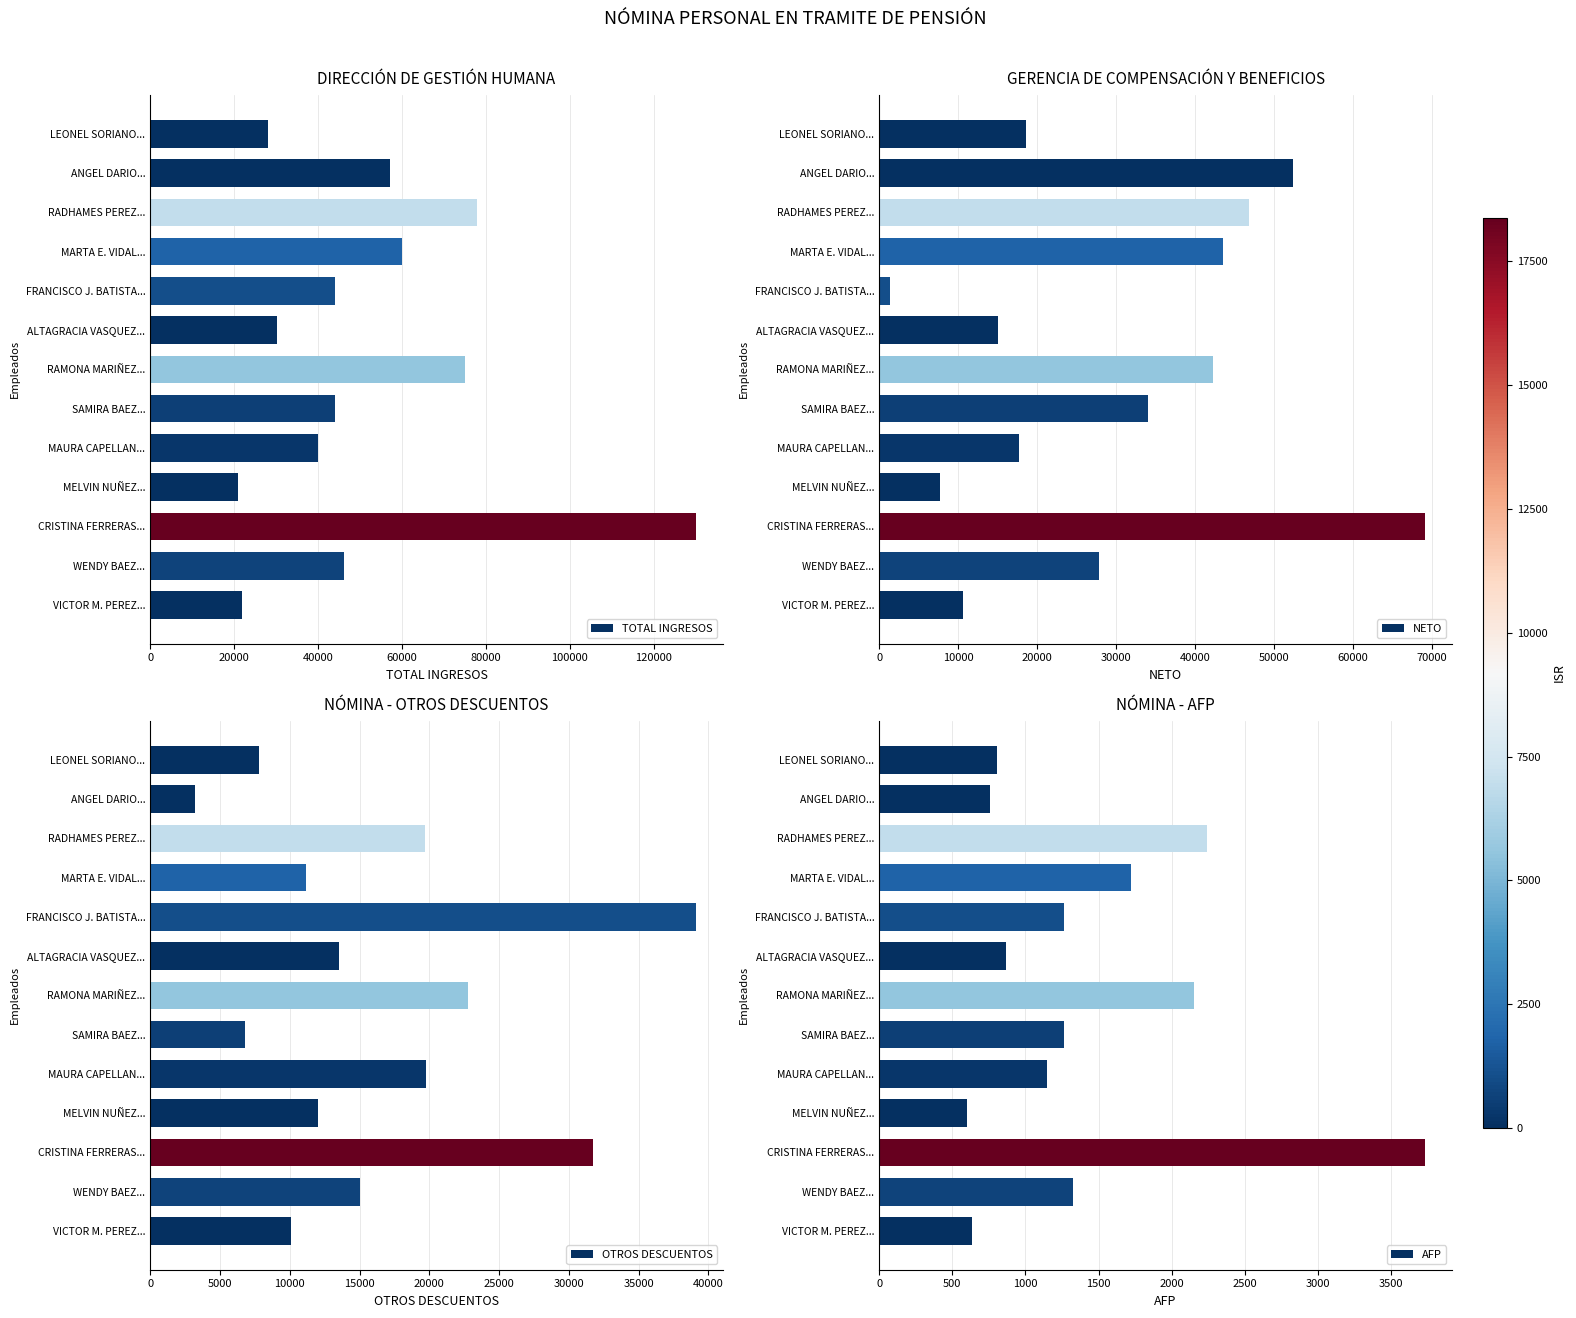

What is the maximum value for NETO?

69052.0